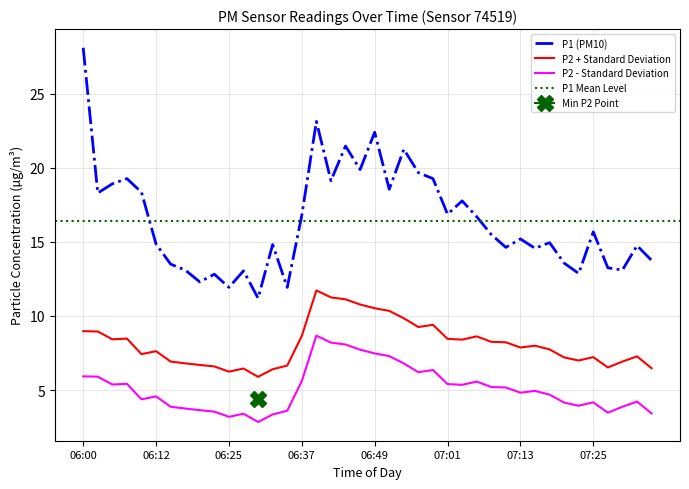

Reading left to right, transcribe all the data shown in this chart.

P1: 28.1	18.3	18.9	19.3	18.4	14.8	13.5	13.1	12.3	12.8	11.9	13.1	11.2	14.8	11.9	16.8	23.1	19.1	21.5	19.9	22.4	18.6	21.2	19.7	19.3	16.9	17.8	16.7	15.5	14.6	15.2	14.6	14.9	13.6	12.9	15.7	13.2	13.1	14.8	13.8
P2: 9.0	9.0	8.4	8.5	7.4	7.6	6.9	6.8	6.7	6.6	6.2	6.5	5.9	6.4	6.7	8.7	11.7	11.3	11.1	10.8	10.5	10.3	9.8	9.3	9.4	8.5	8.4	8.6	8.3	8.2	7.9	8.0	7.7	7.2	7.0	7.2	6.5	6.9	7.3	6.5